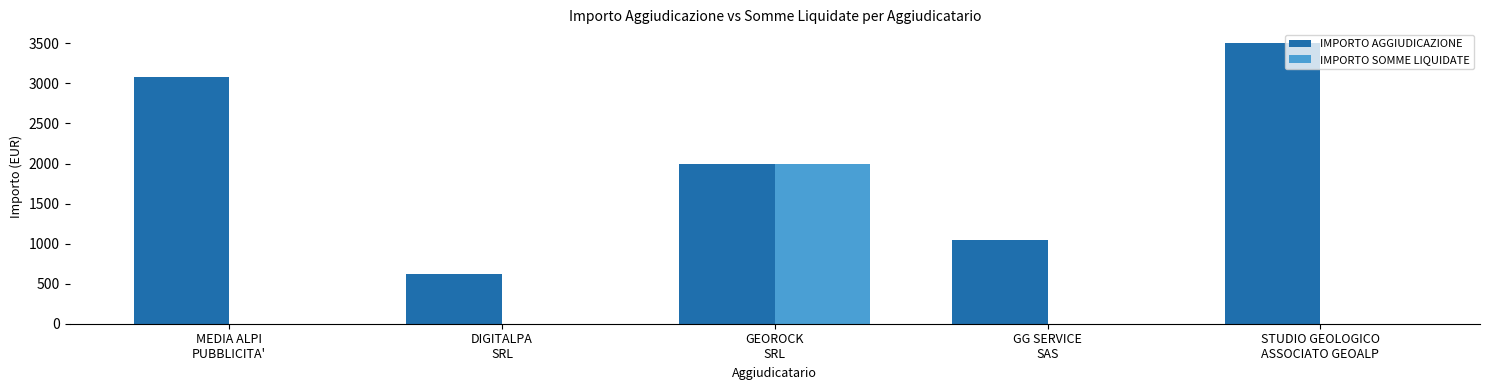

How many data points in IMPORTO SOMME LIQUIDATE are above 0?

1